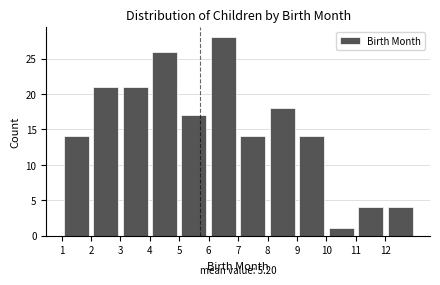

Over which range of the x-axis is the bar tallest?

6 to 7